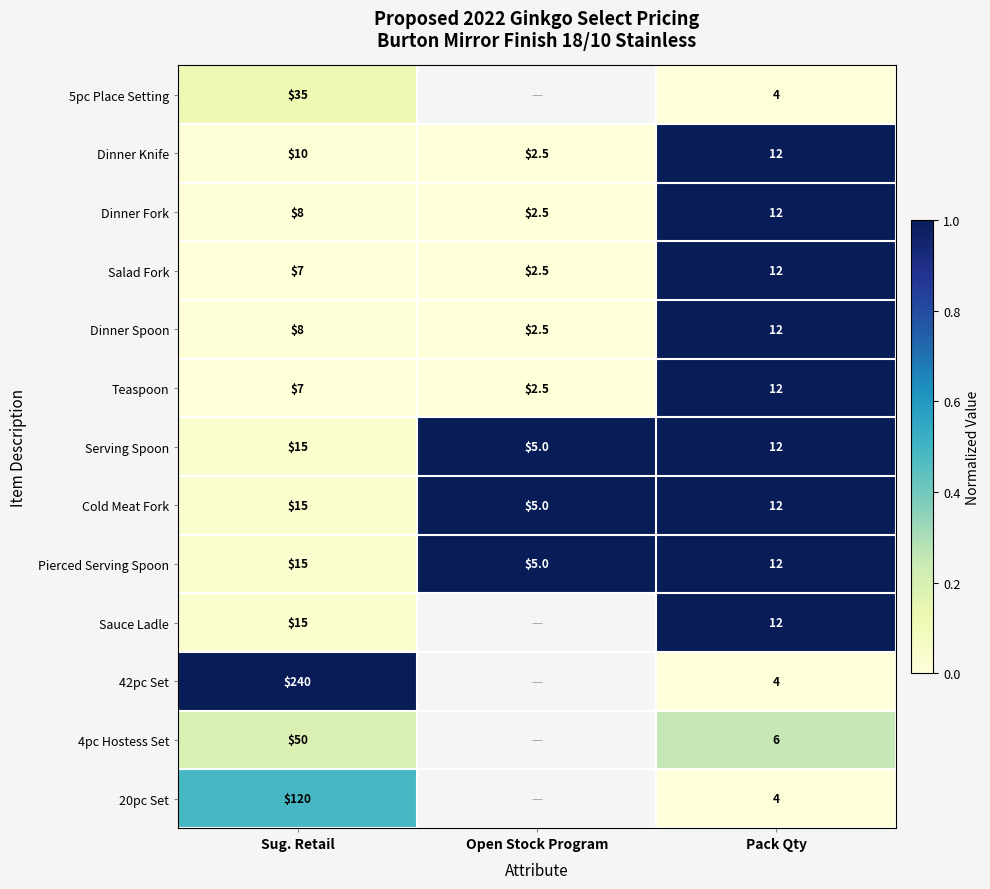

How many categories are shown in the chart?

3